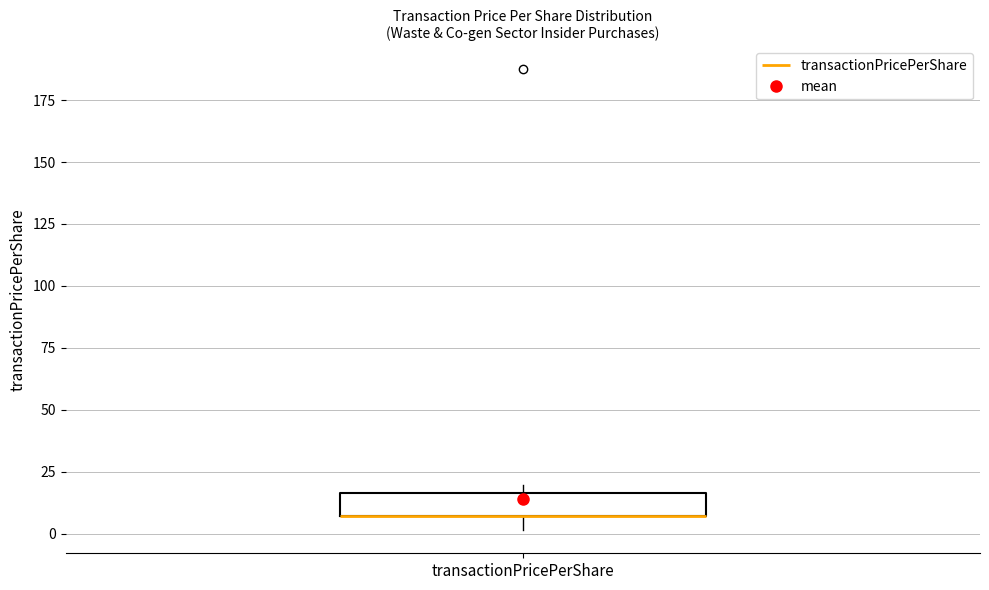

Where does the lower whisker of the box for transactionPricePerShare end on the y-axis? The values are not printed on the chart, so give them approximately, as read against the axis.

0